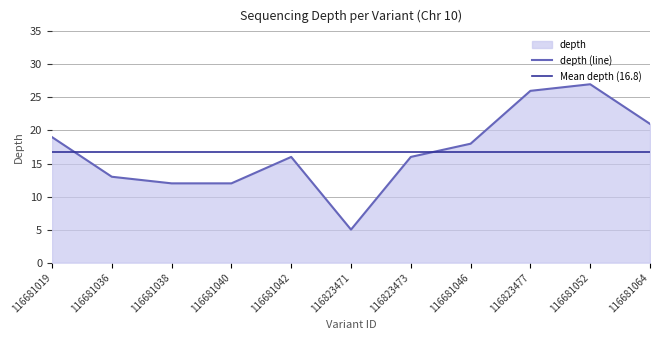

How many interior local peaks (higher than both neighbors) does the data have?

2